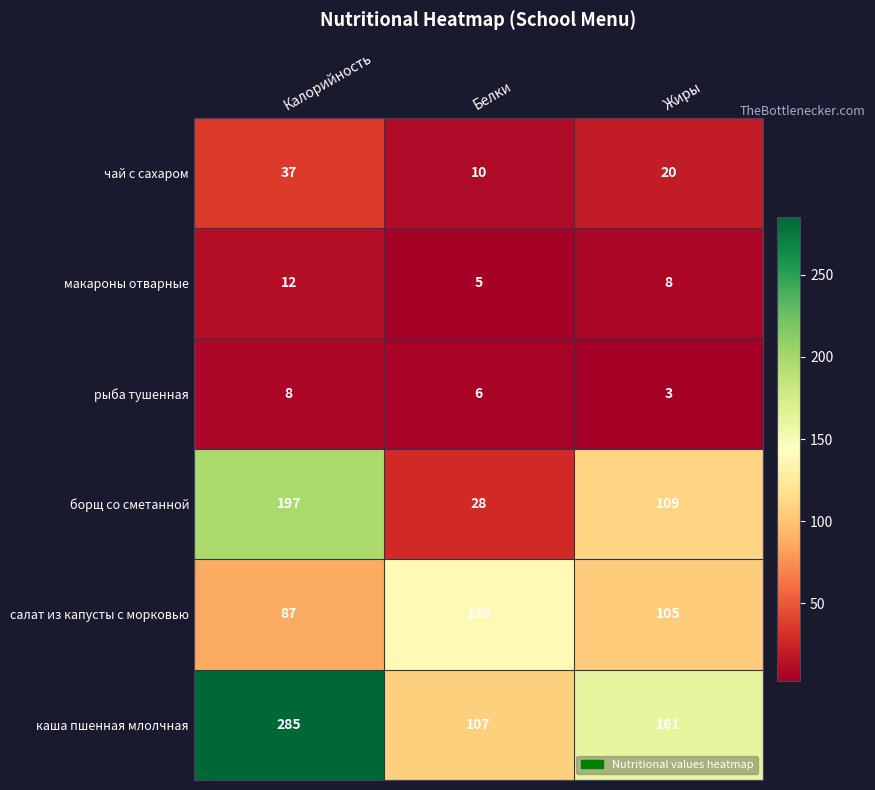

At which category is the sum across all series the highest?

Калорийность